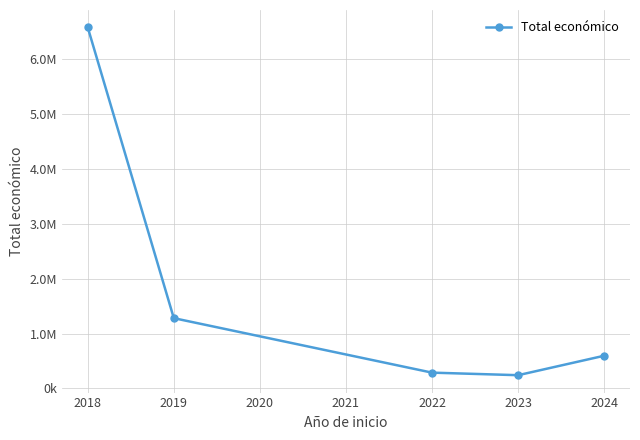

Does the chart have visible grid lines?

Yes